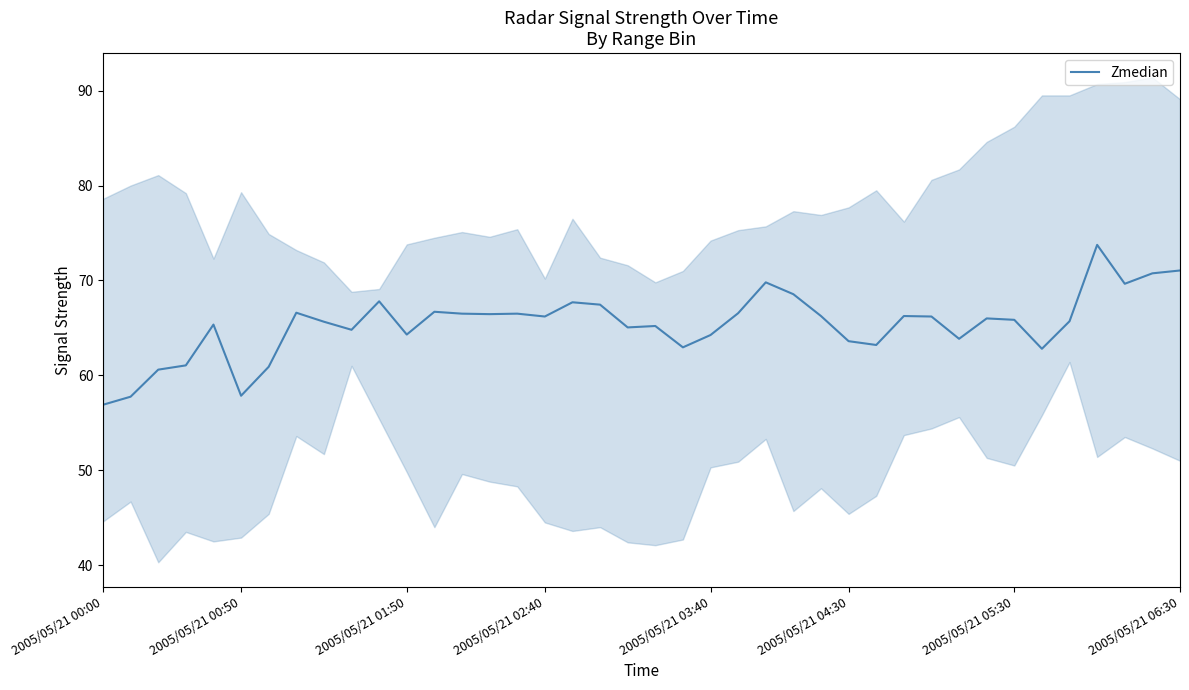

What is the smallest value displayed?

56.9